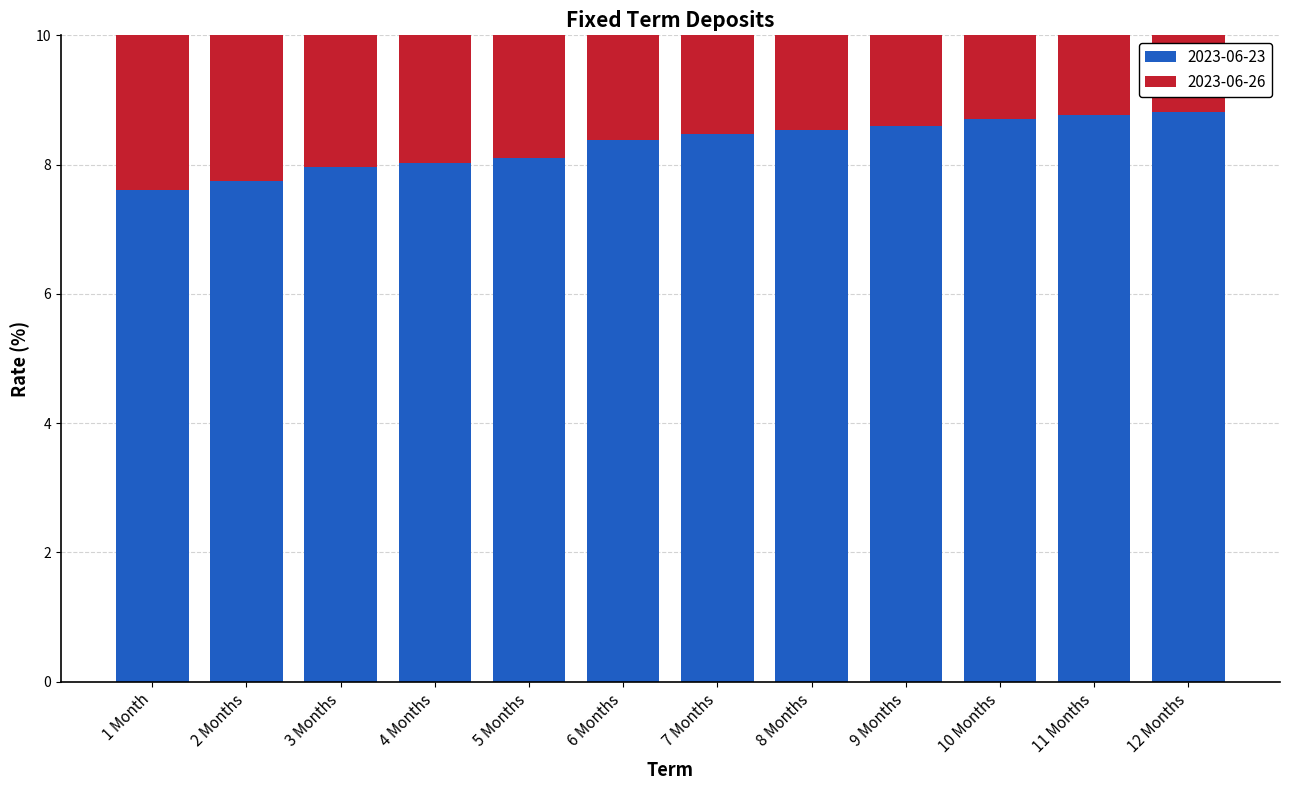

Which category has the lowest value in the 2023-06-26 series?

1 Month